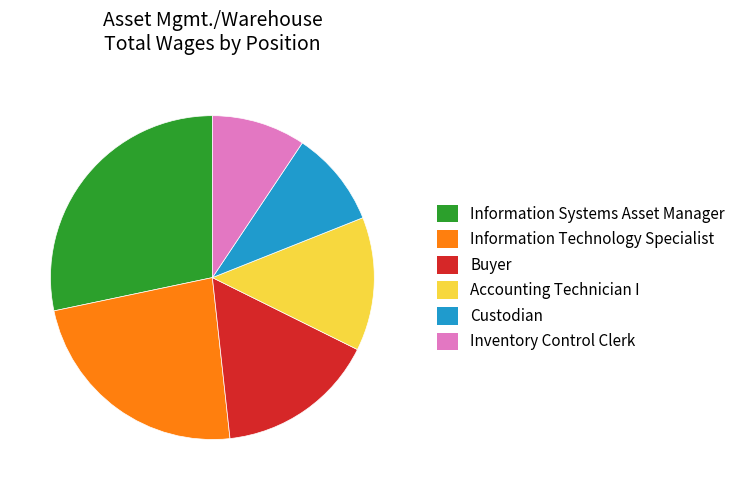

What is the largest slice in the pie chart?

Information Systems Asset Manager